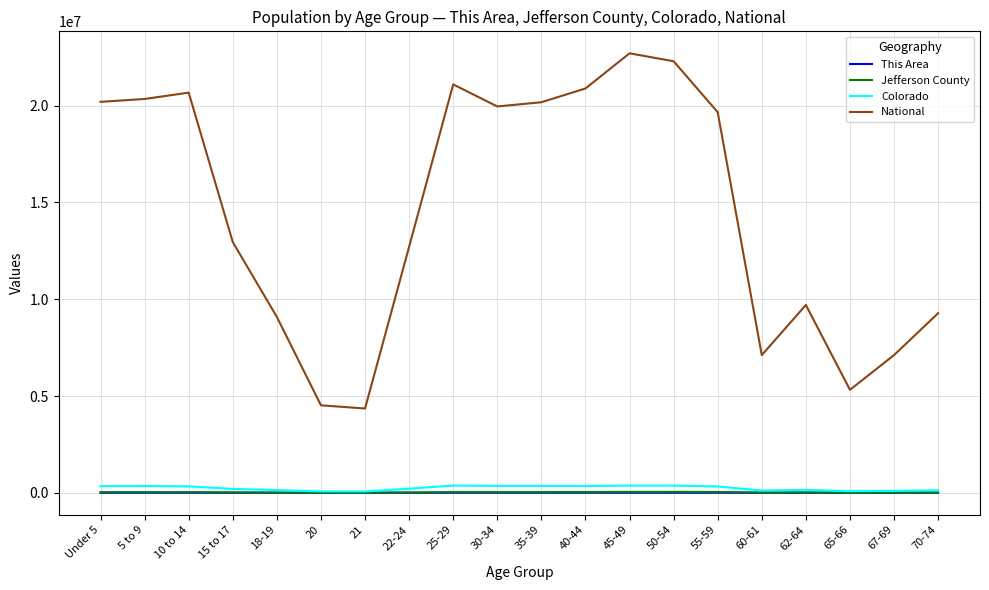

Between 10 to 14 and 70-74, which series saw the biggest shift?

National